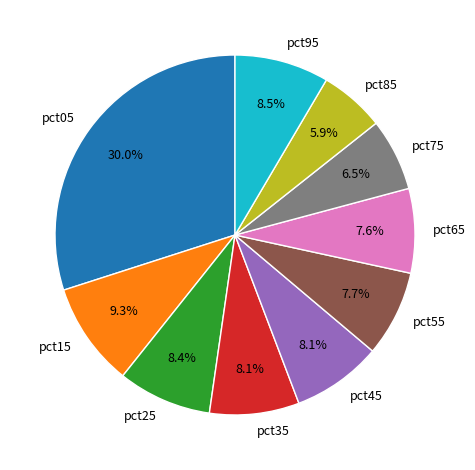

Which has a higher value, pct95 or pct75?

pct95